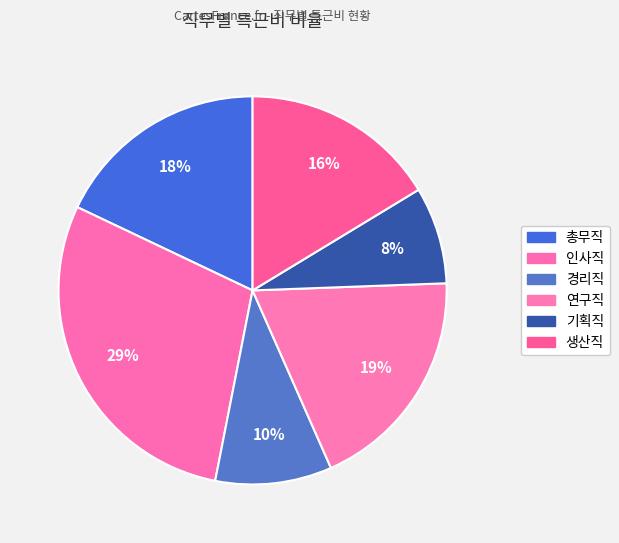

Which category has the biggest portion of the pie?

인사직